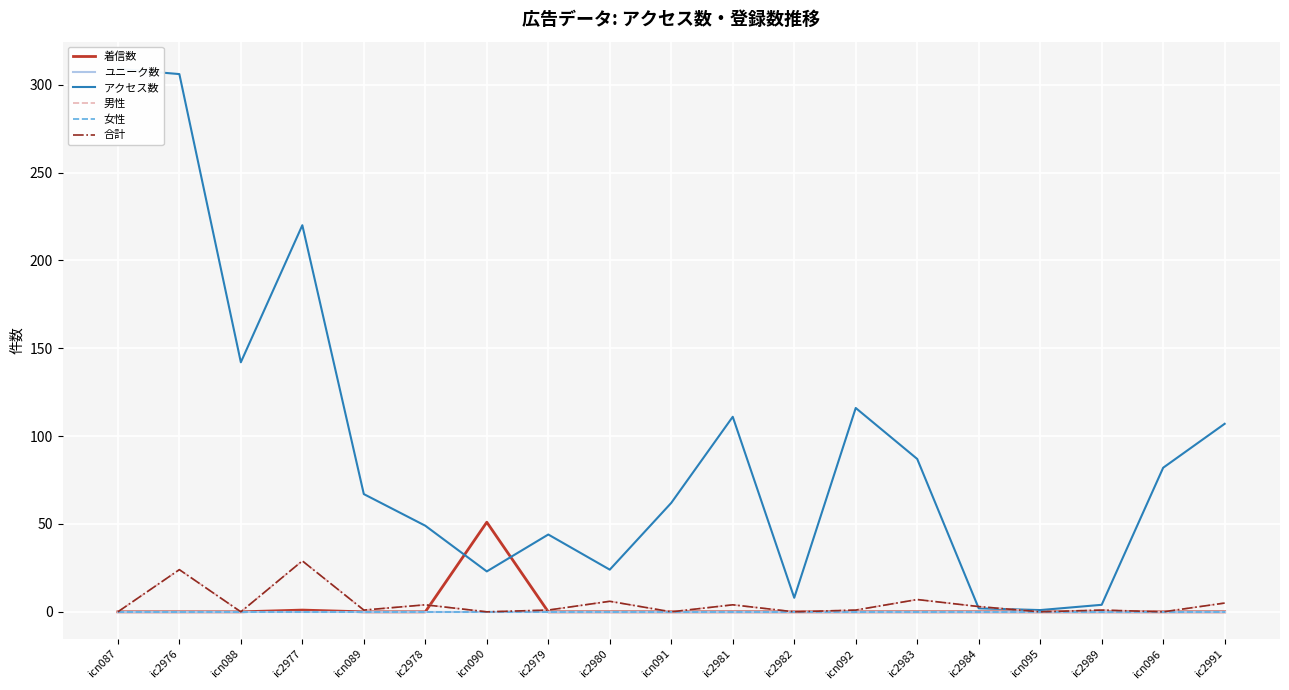

What is the total value across all series at ic2980?

36